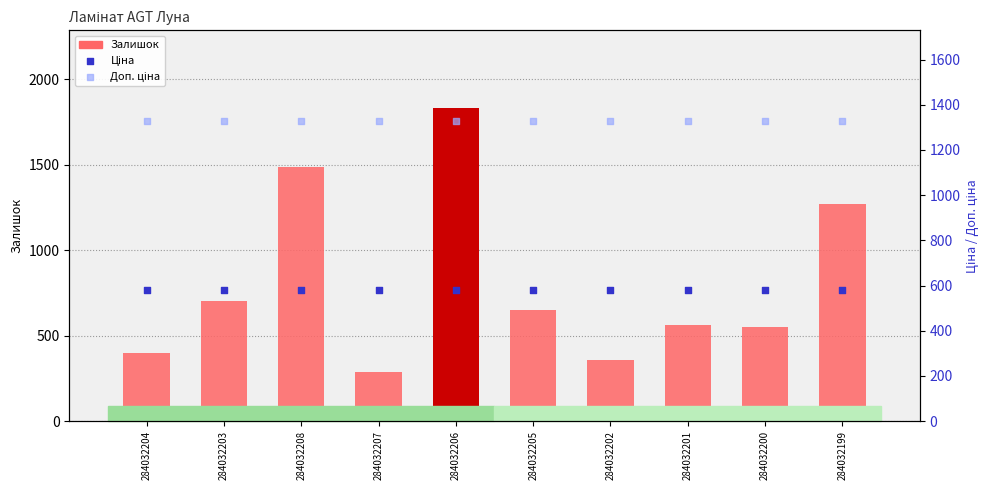

At which category is the sum across all series the highest?

284032206